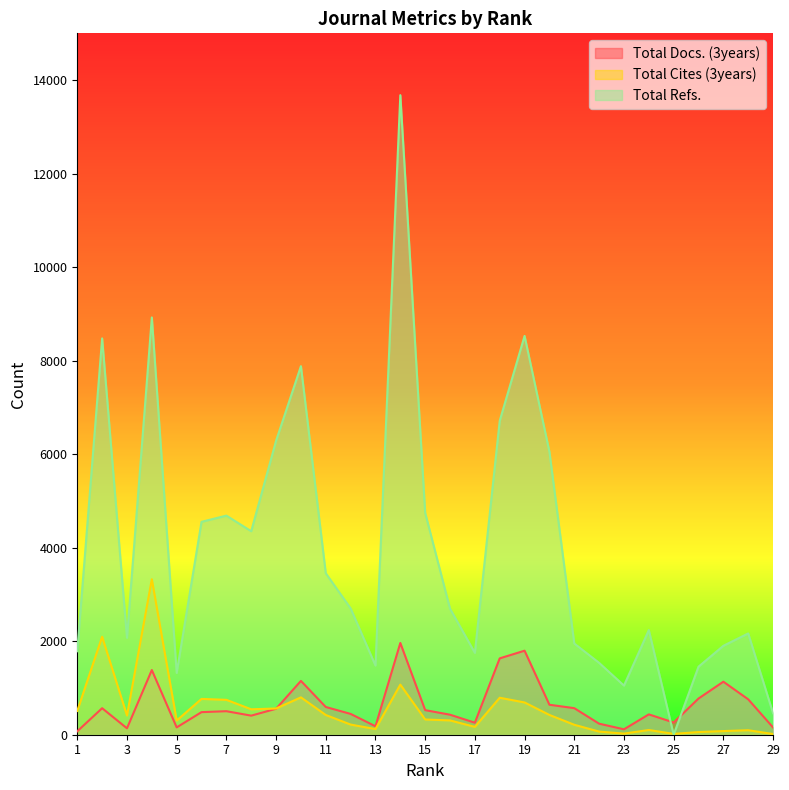

How many positive values does the Total Refs. series have?

28